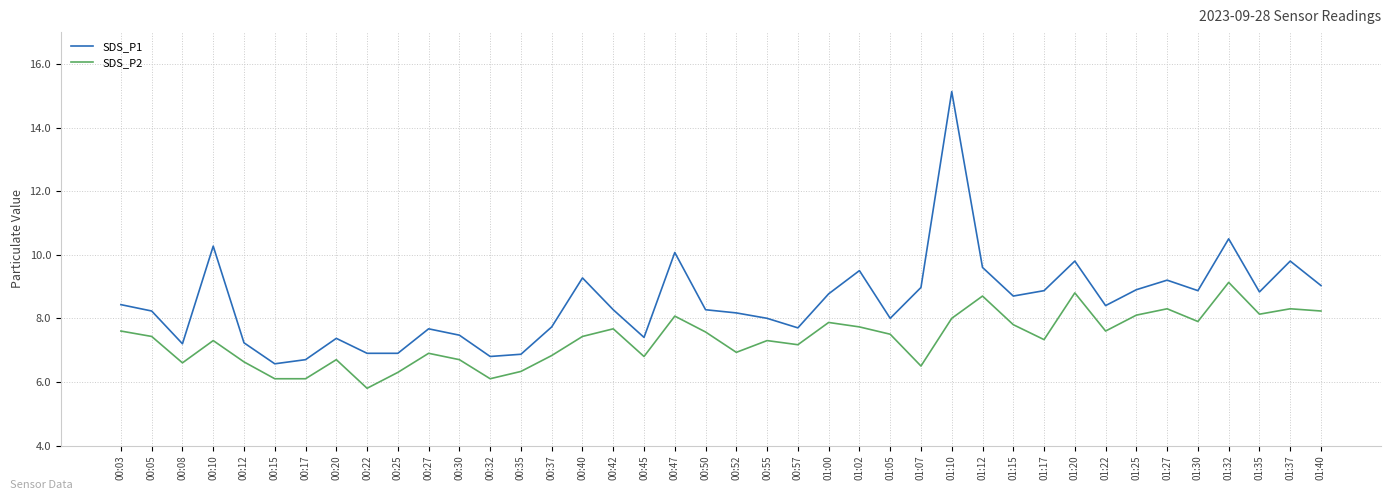

How many lines are shown in the chart?

2